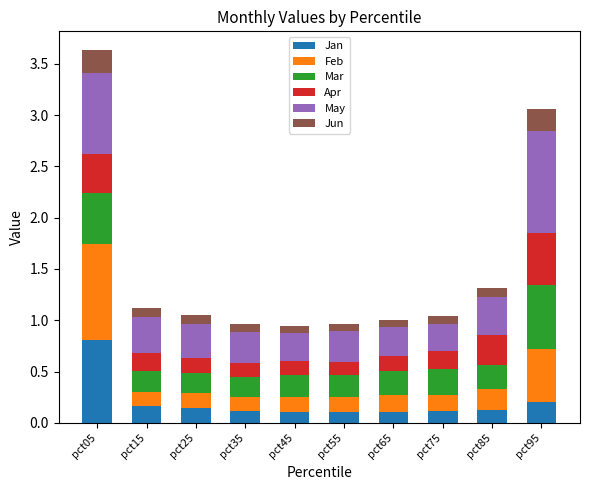

The value of Jan at pct45 is 0.1. True or false?

True